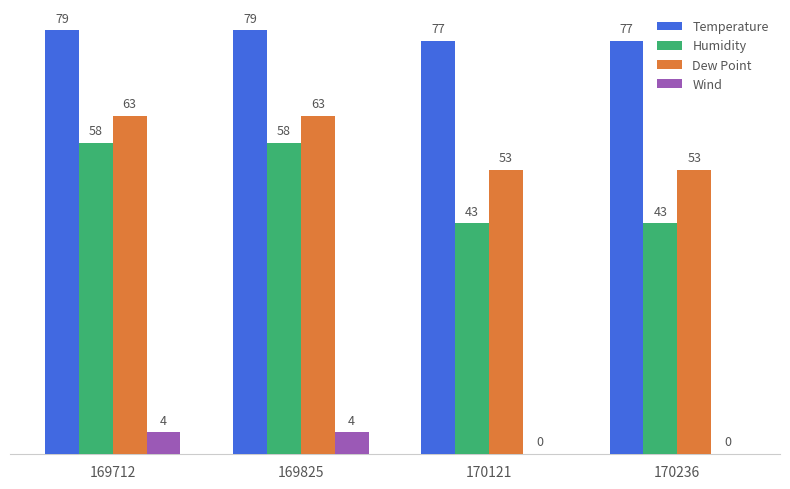

Reading right to left, list all the values displayed in this chart.

Temperature: 77	77	79	79
Humidity: 43	43	58	58
Dew Point: 53	53	63	63
Wind: 0	0	4	4